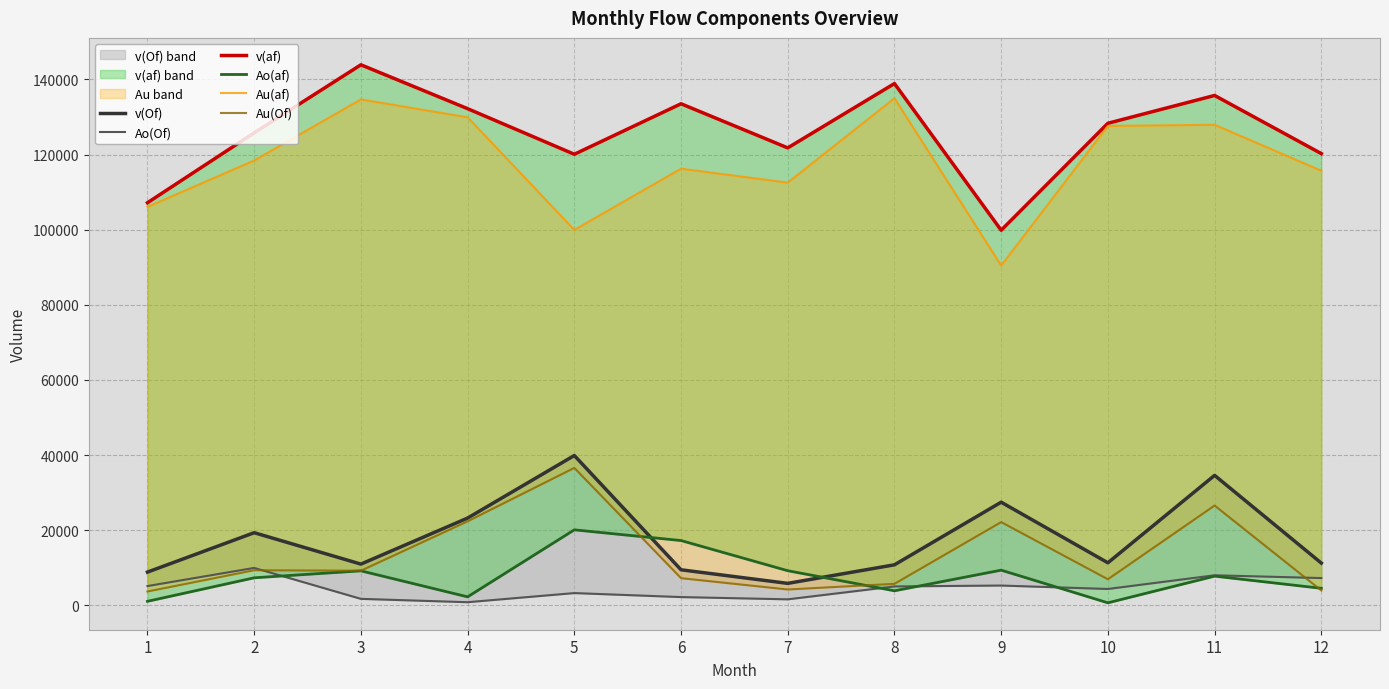

The Au(af) series shows 118411 at 2. True or false?

True